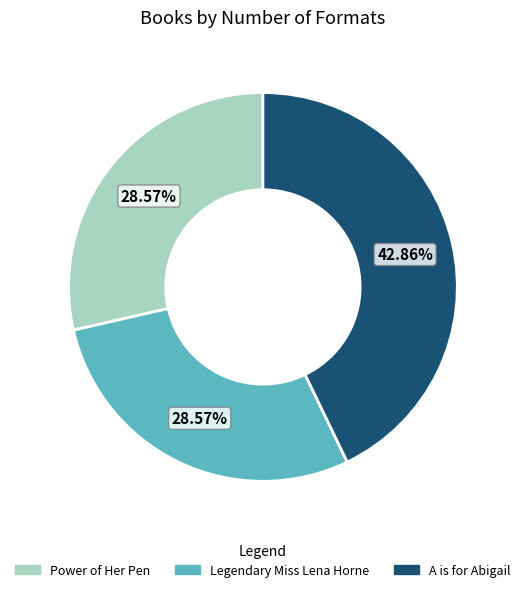

What percentage is the Legendary Miss Lena Horne slice, to the nearest percent?

29%